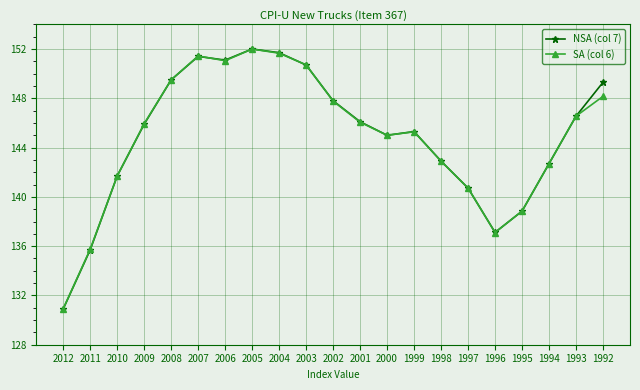

What is the sum of the SA (col 6) values at 2000 and 1999?

290.3